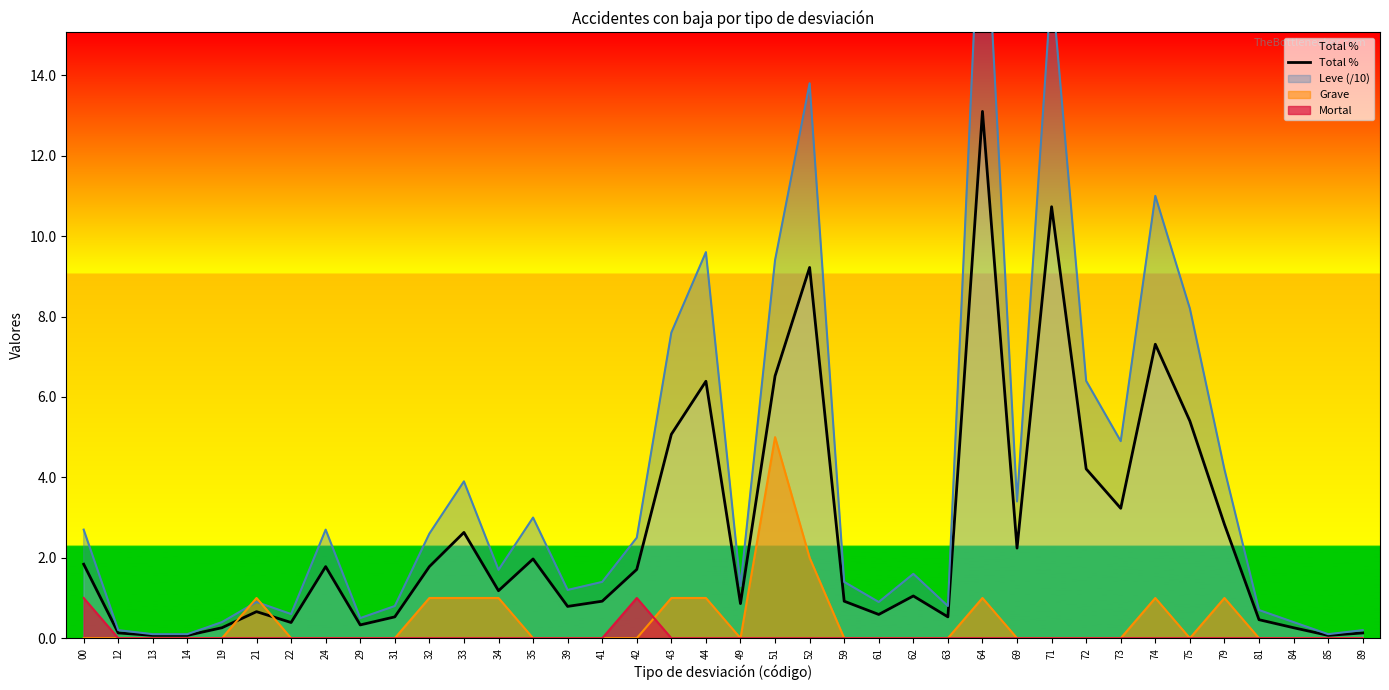

What is the highest value of the Total % series?

13.1